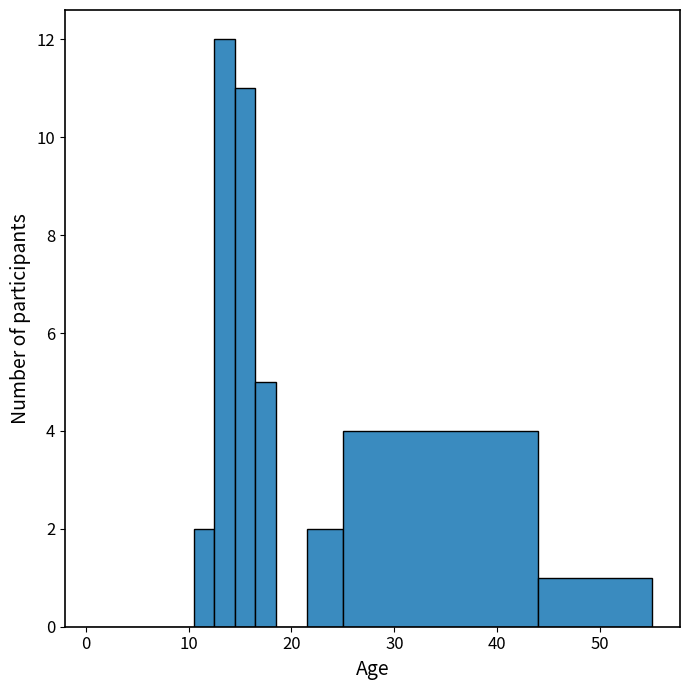

Read against the x-axis, roughly where is the centre of the tallest bar?

14